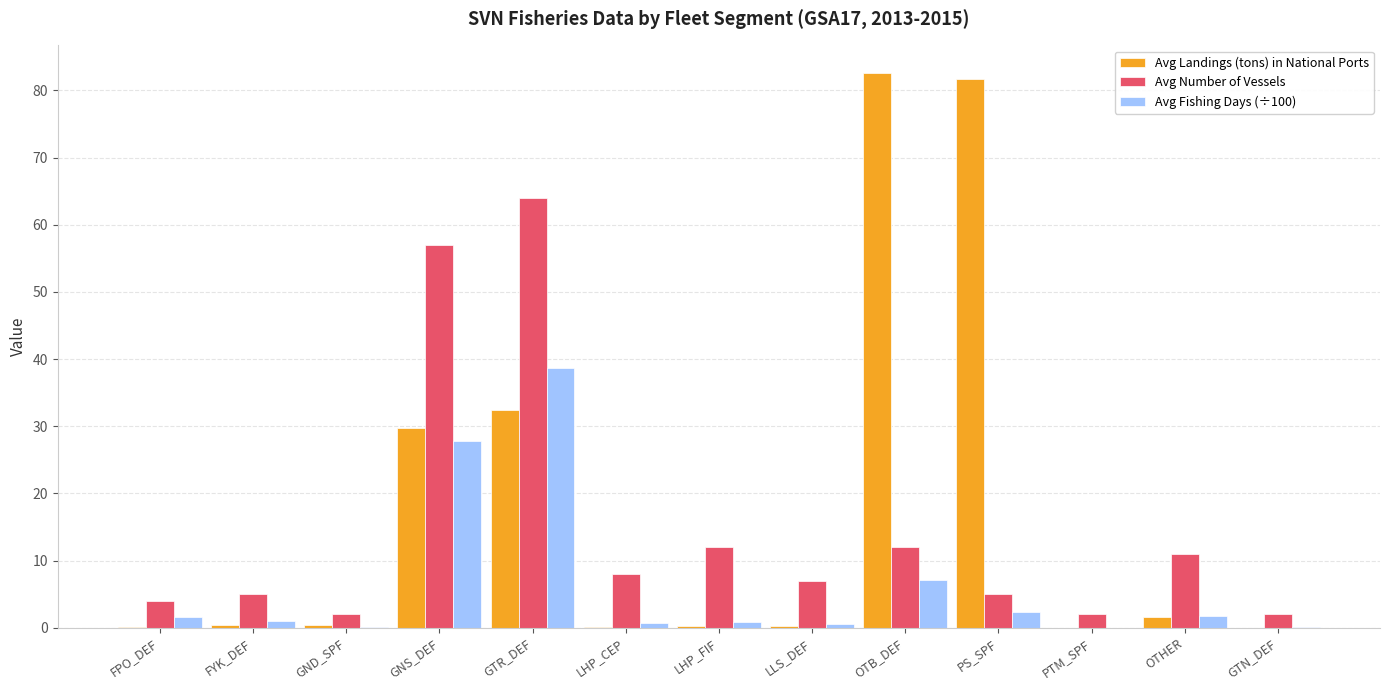

What is the sum of all Avg Fishing Days (÷100) values?

83.0